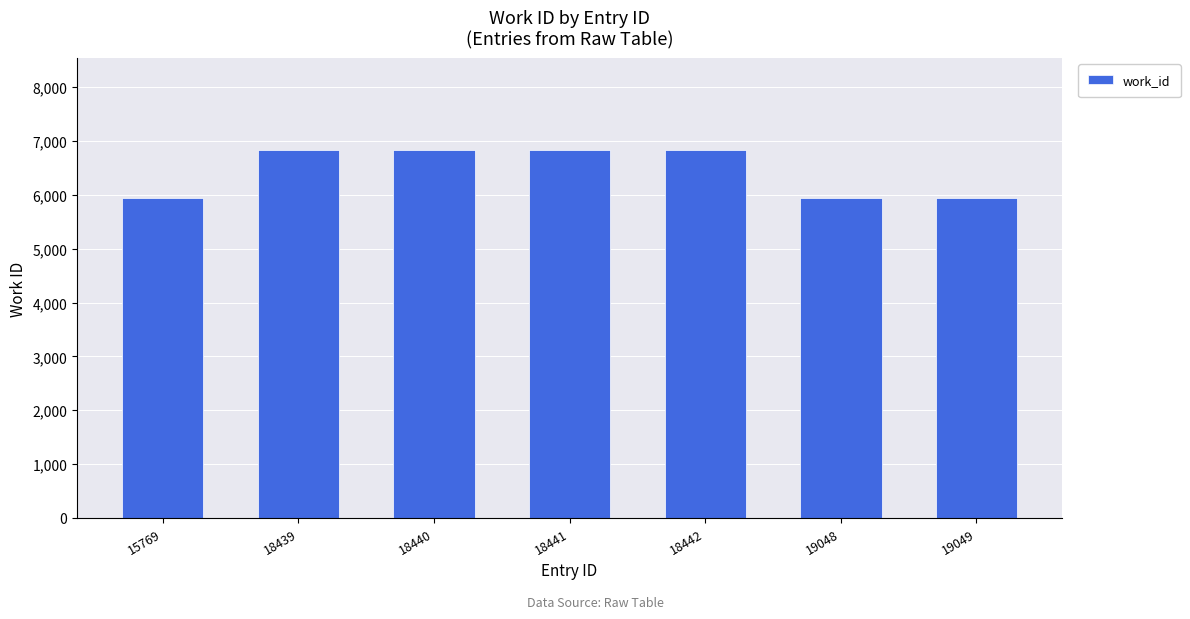

Count the number of categories in the chart.

7